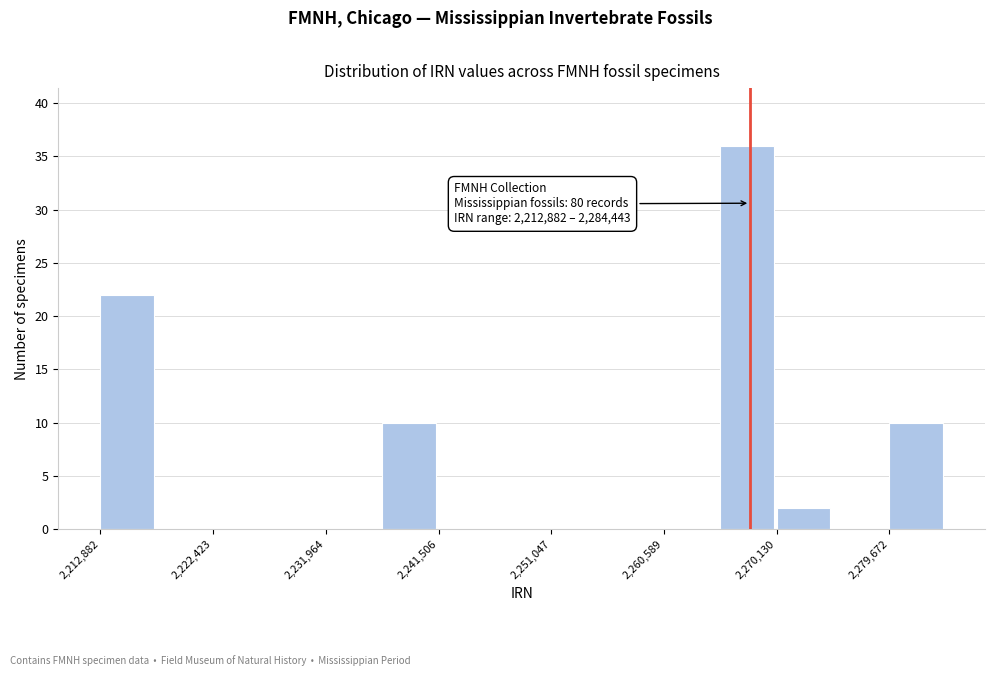

Which range on the x-axis has the tallest bar?

2265000 to 2270000